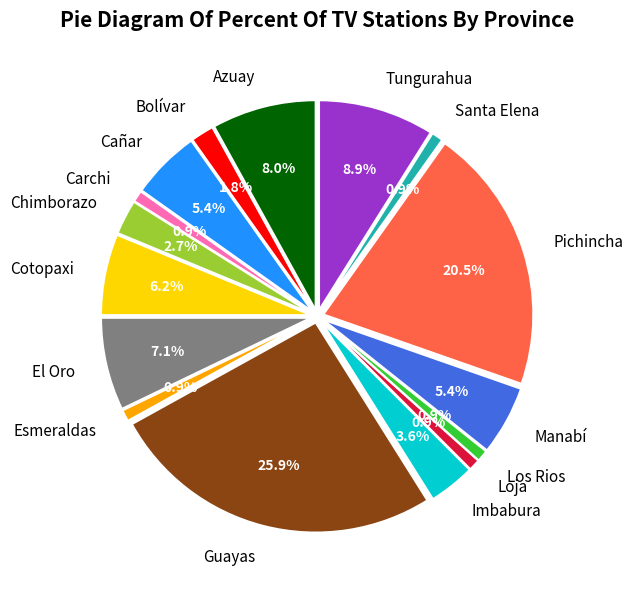

Do Bolívar and Cañar together represent more than half of the pie?

No